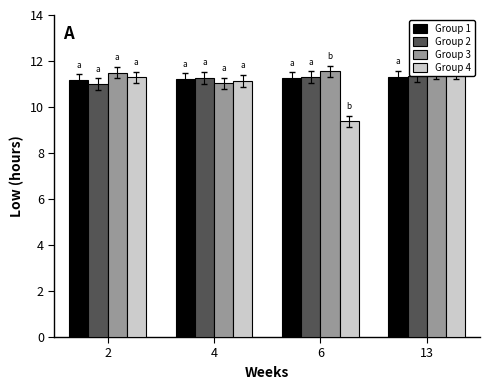

Is the value of Group 2 at 4 greater than the value of Group 3 at 6?

No